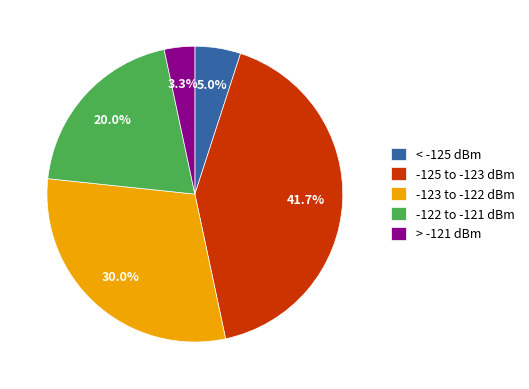

What portion of the pie excludes -123 to -122 dBm?

70.0%